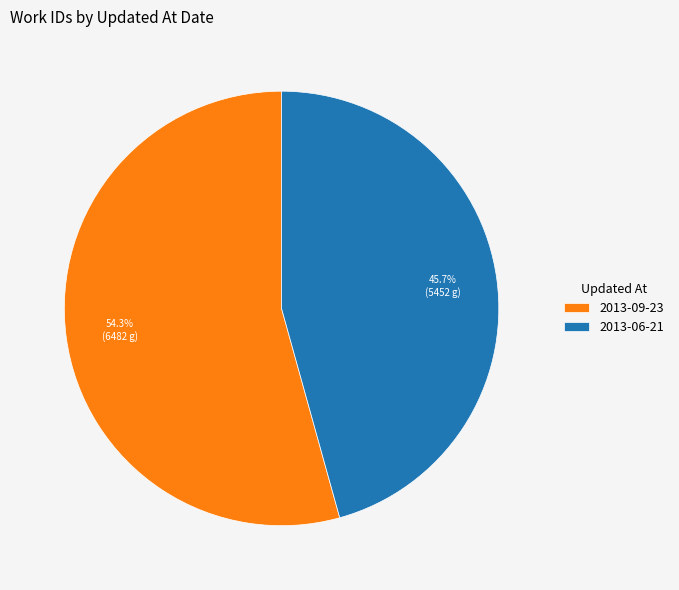

What is the largest slice in the pie chart?

2013-09-23